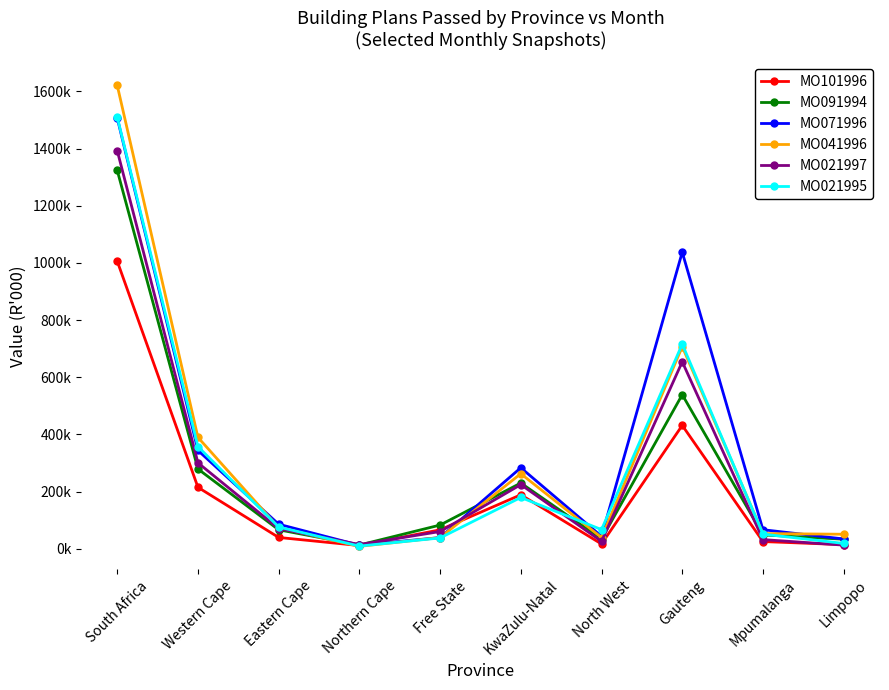

What are all the series names shown in the legend?

MO101996, MO091994, MO071996, MO041996, MO021997, MO021995